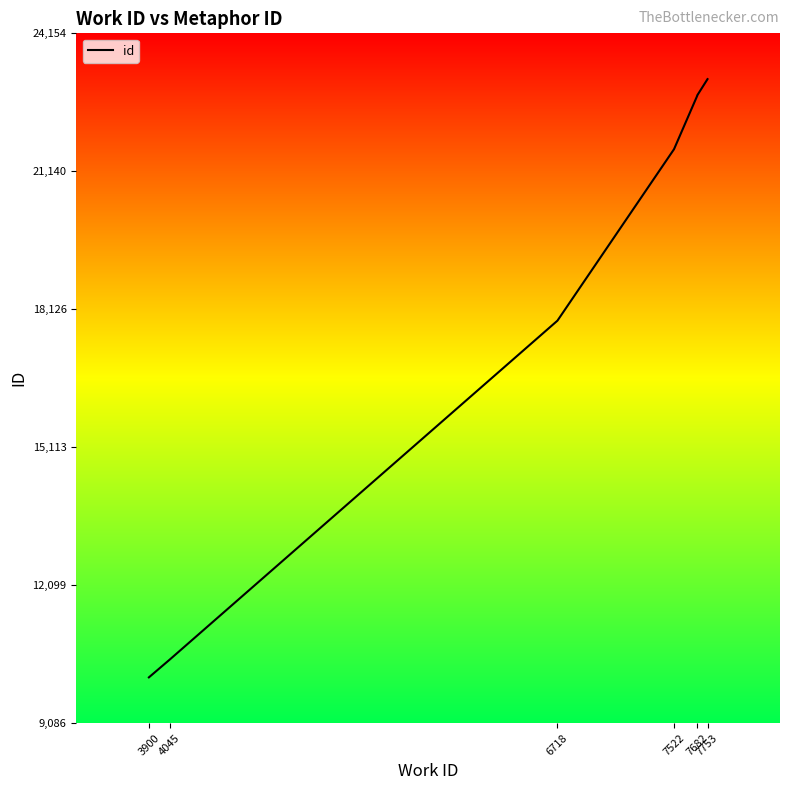

Does the chart display data point markers on the line(s)?

No